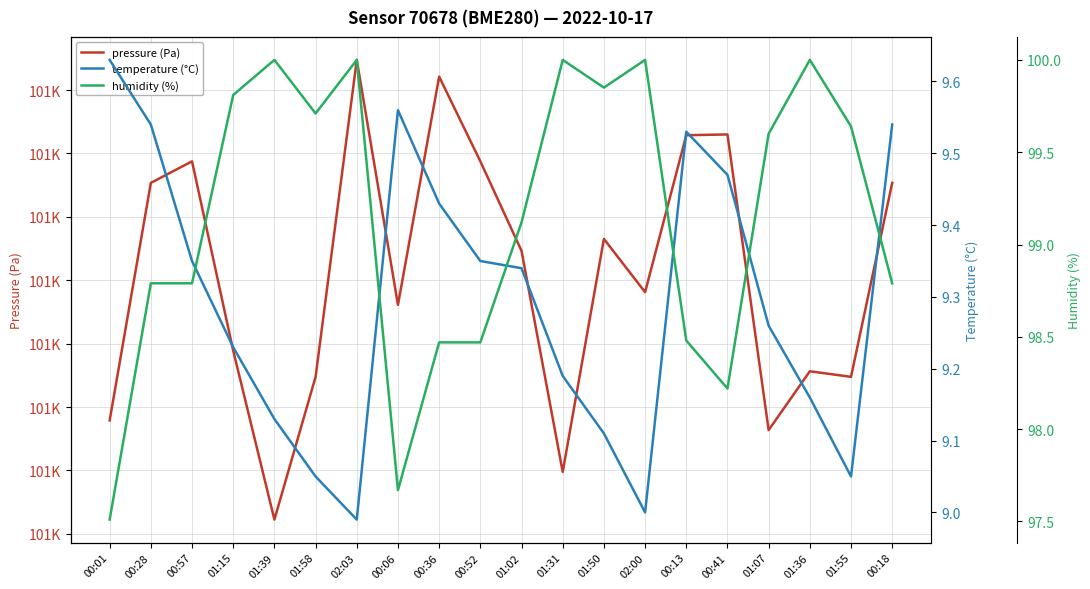

What is the maximum value shown in the chart?

101383.7